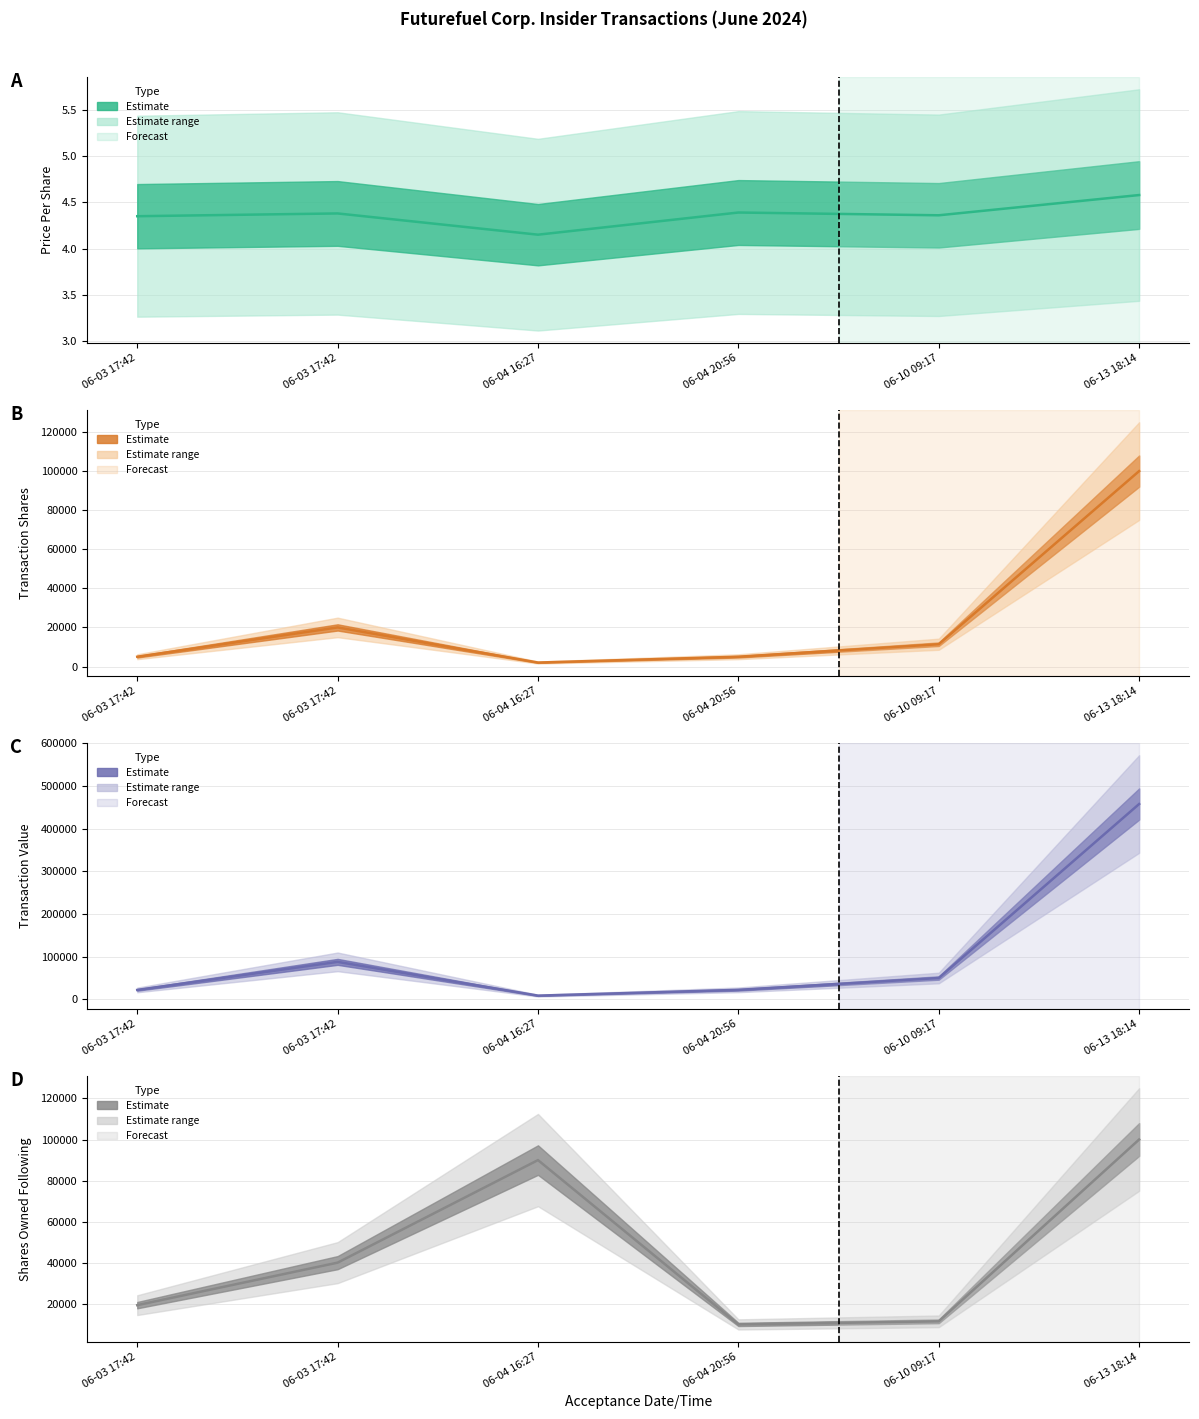

True or false: transactionValue and transactionPricePerShare cross at least once.

False